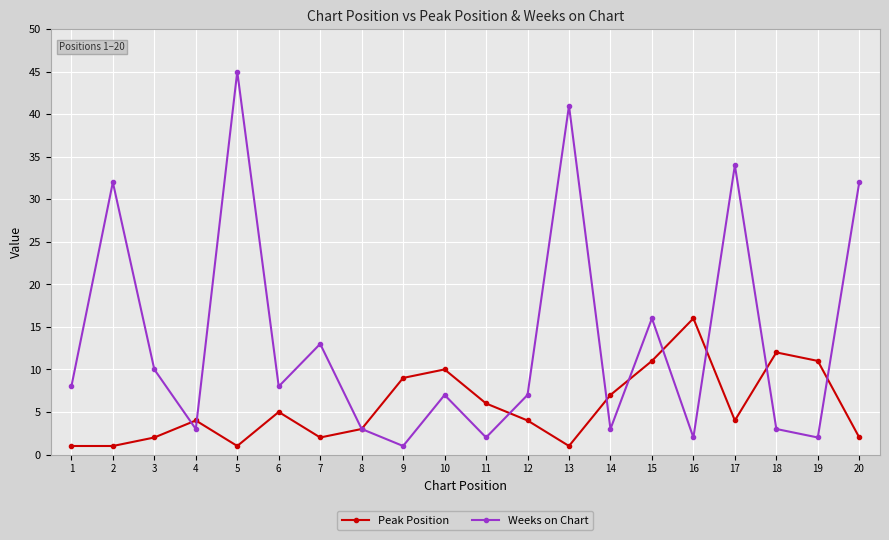

Which category has the highest value in the Peak Position series?

16